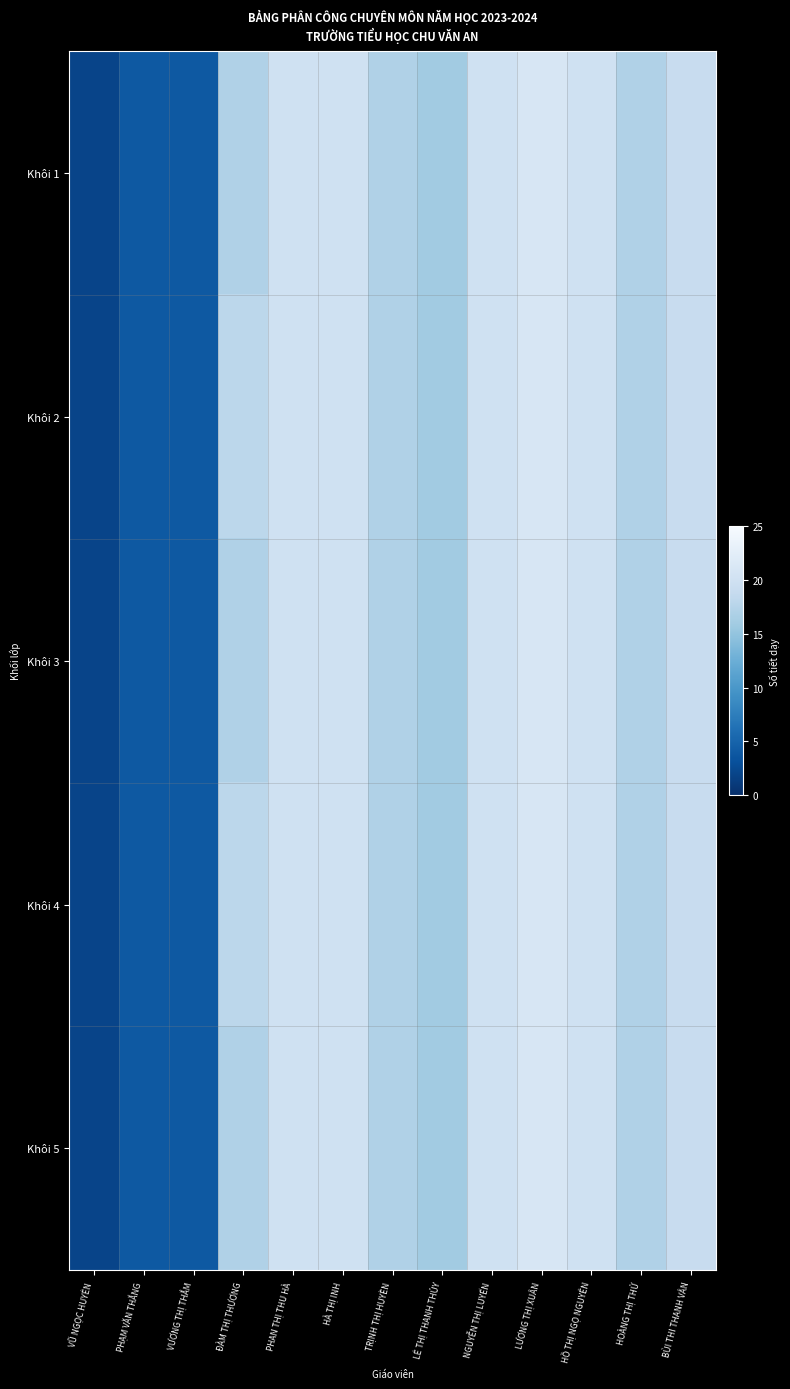

Rank the series at LÊ THỊ THANH THỦY from lowest to highest value.

Khôi 1, Khôi 2, Khôi 3, Khôi 4, Khôi 5